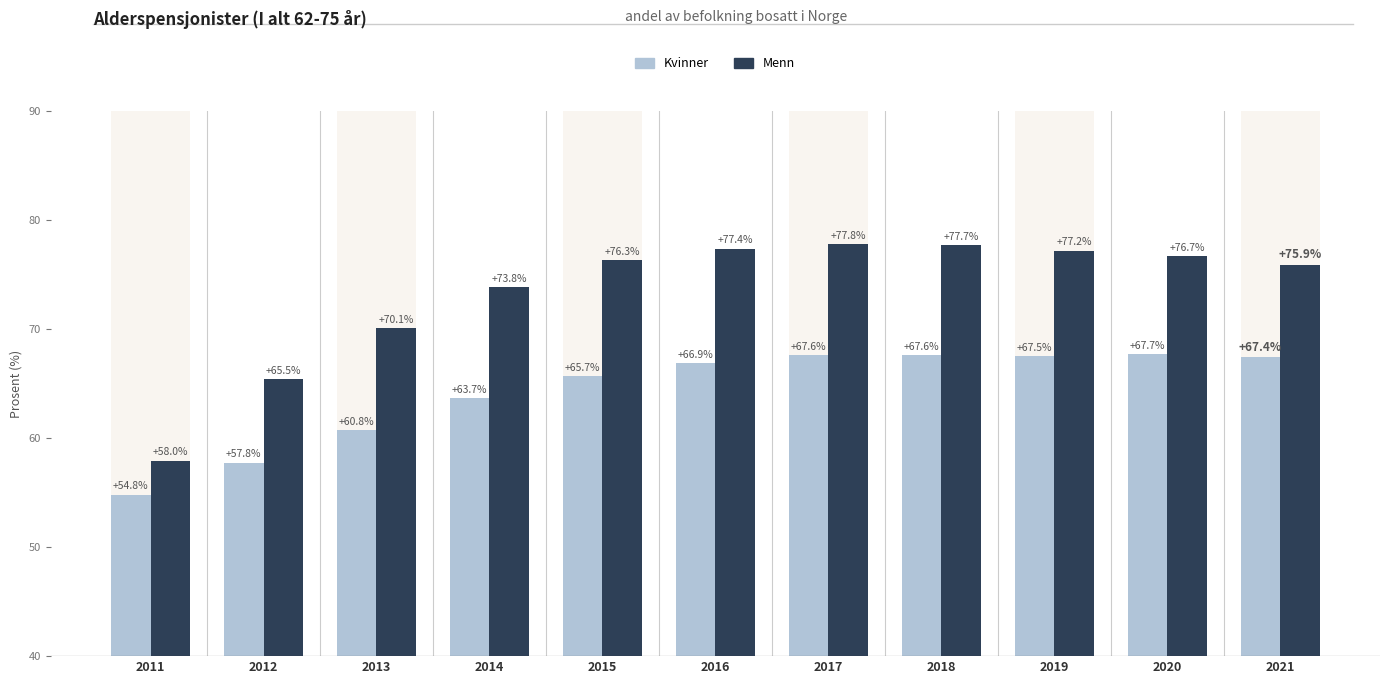

Are the bars grouped side by side (vs. stacked)?

Yes